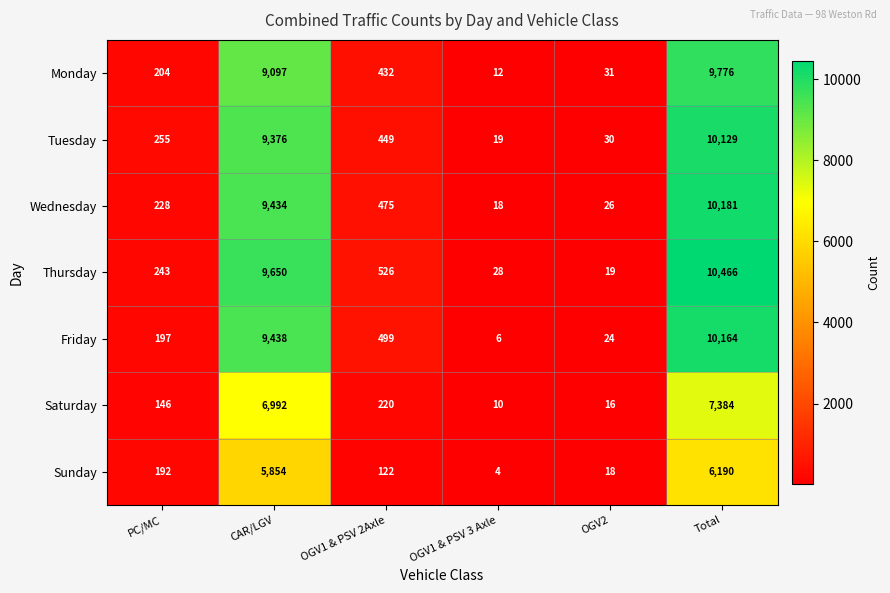

List the series in order of their peak value, highest first.

Thursday, Wednesday, Friday, Tuesday, Monday, Saturday, Sunday